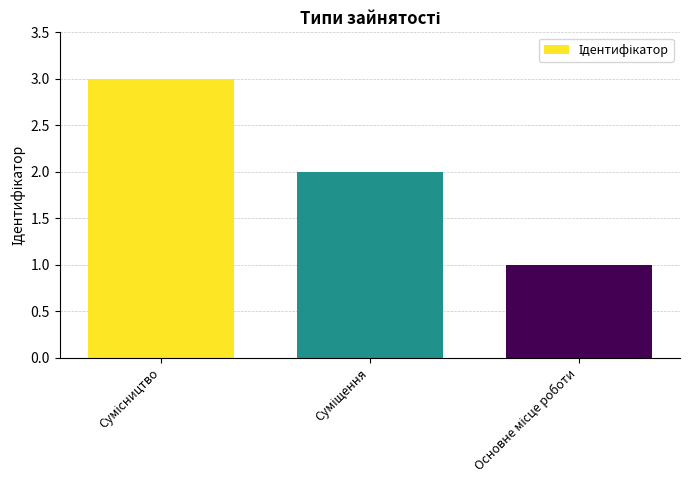

What is the sum of all values?

6